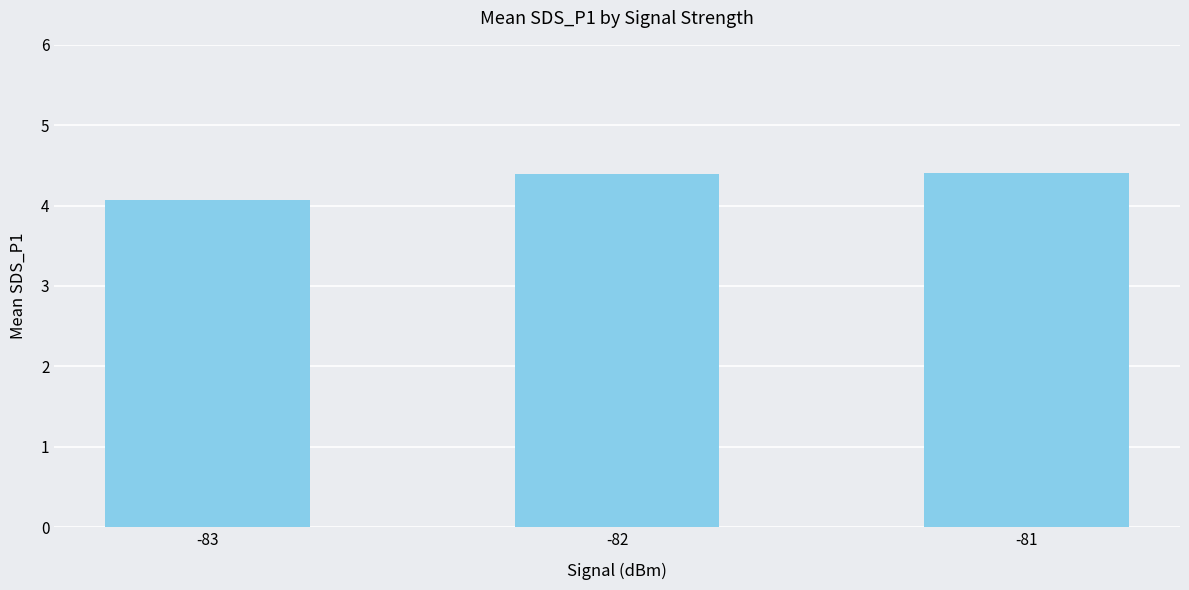

What is the ratio of the value at -83 to the value at -81?

0.9